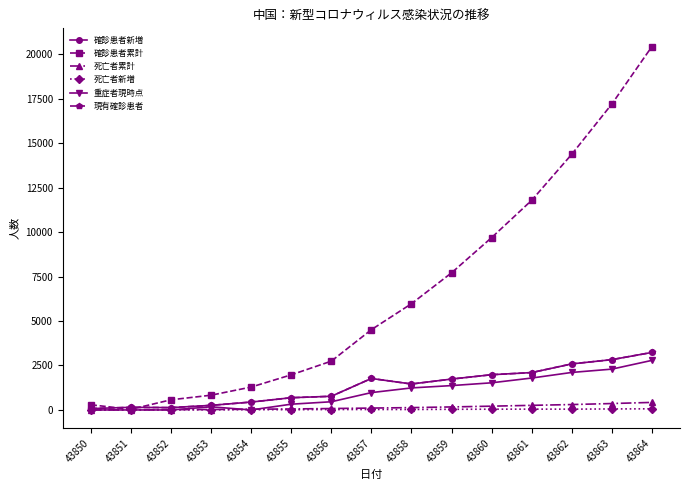

Does the chart have visible grid lines?

No